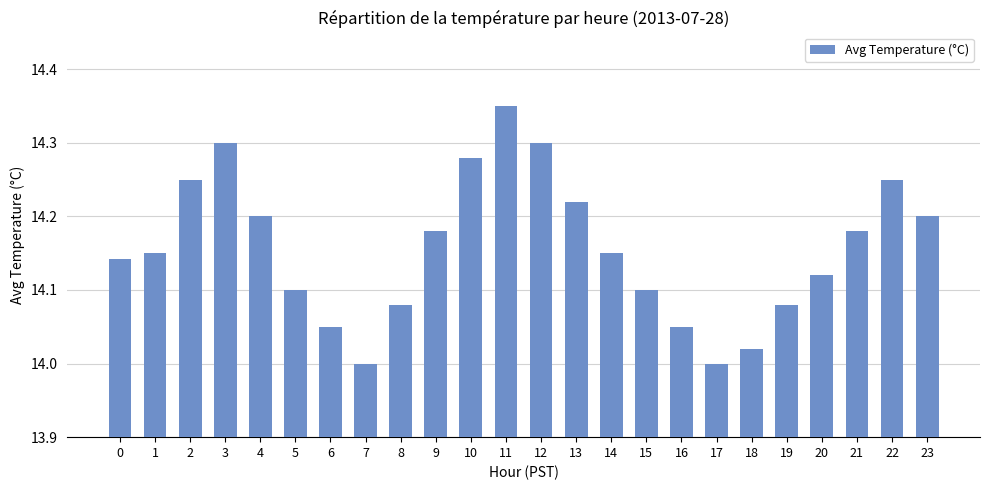

What is the change in value from 10 to 13?

-0.1